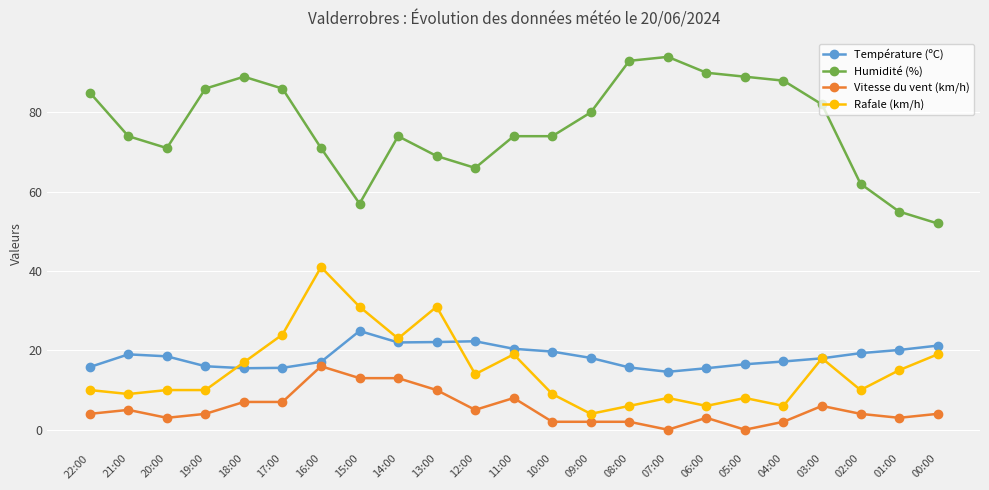

What is the label of the 5th point from the right?

04:00